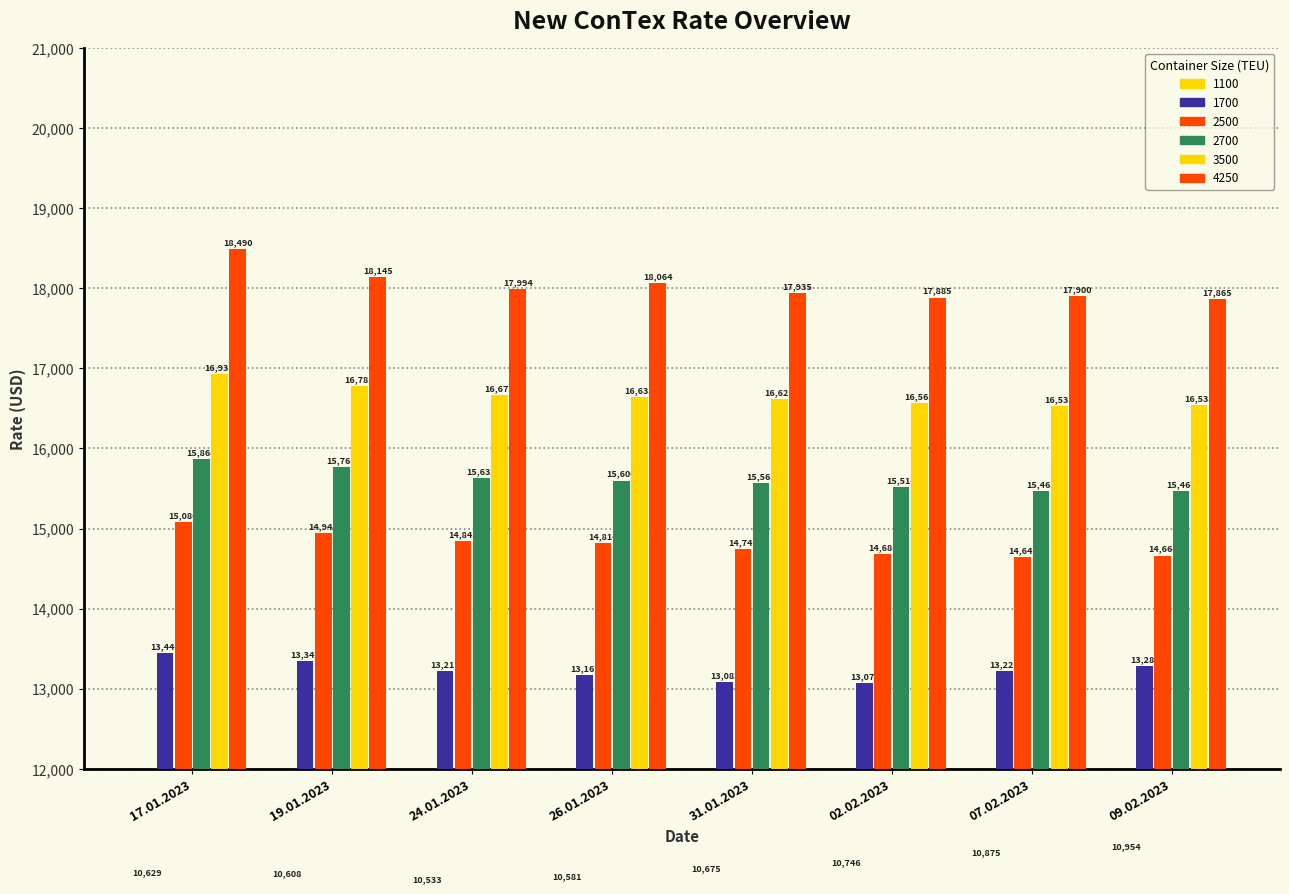

What is the sum of the 1100 values at 26.01.2023 and 17.01.2023?

21210